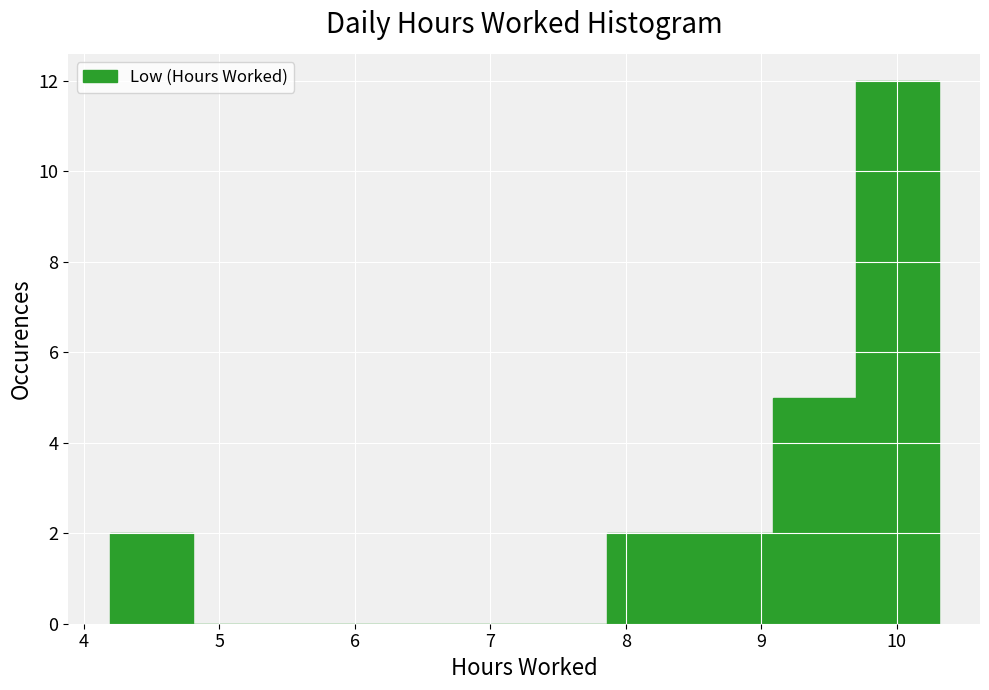

How tall is the bar that spans 9.7 to 10.3 on the x-axis? Neither the bar edges nor the heights are printed on the chart, so give them approximately, as read against the axes.

12